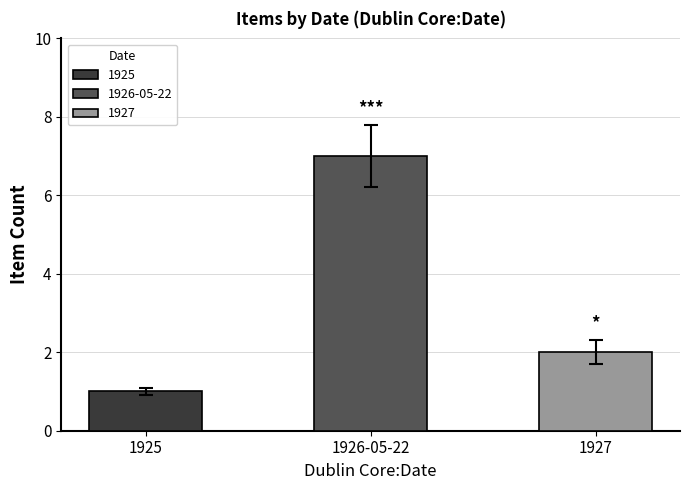

Which category has the highest value across all series?

1926-05-22